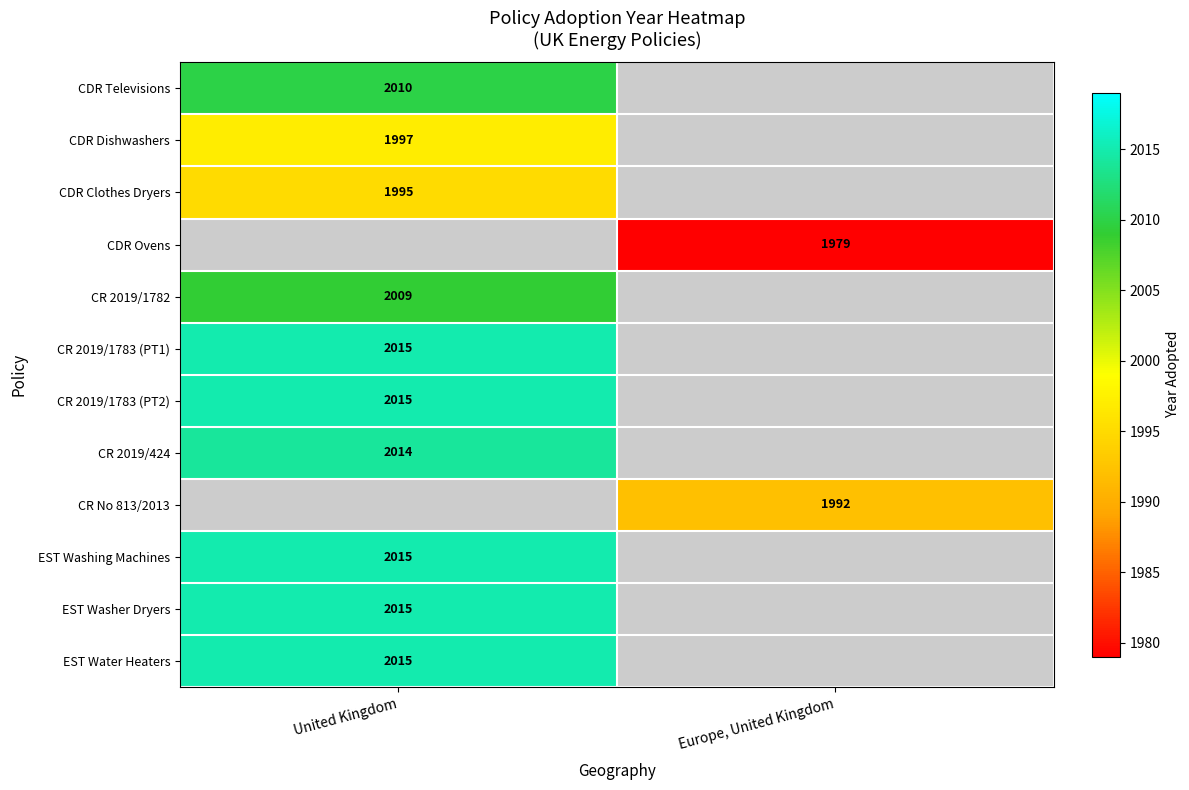

Is it true that CDR Clothes Dryers equals 3071 at United Kingdom?

False